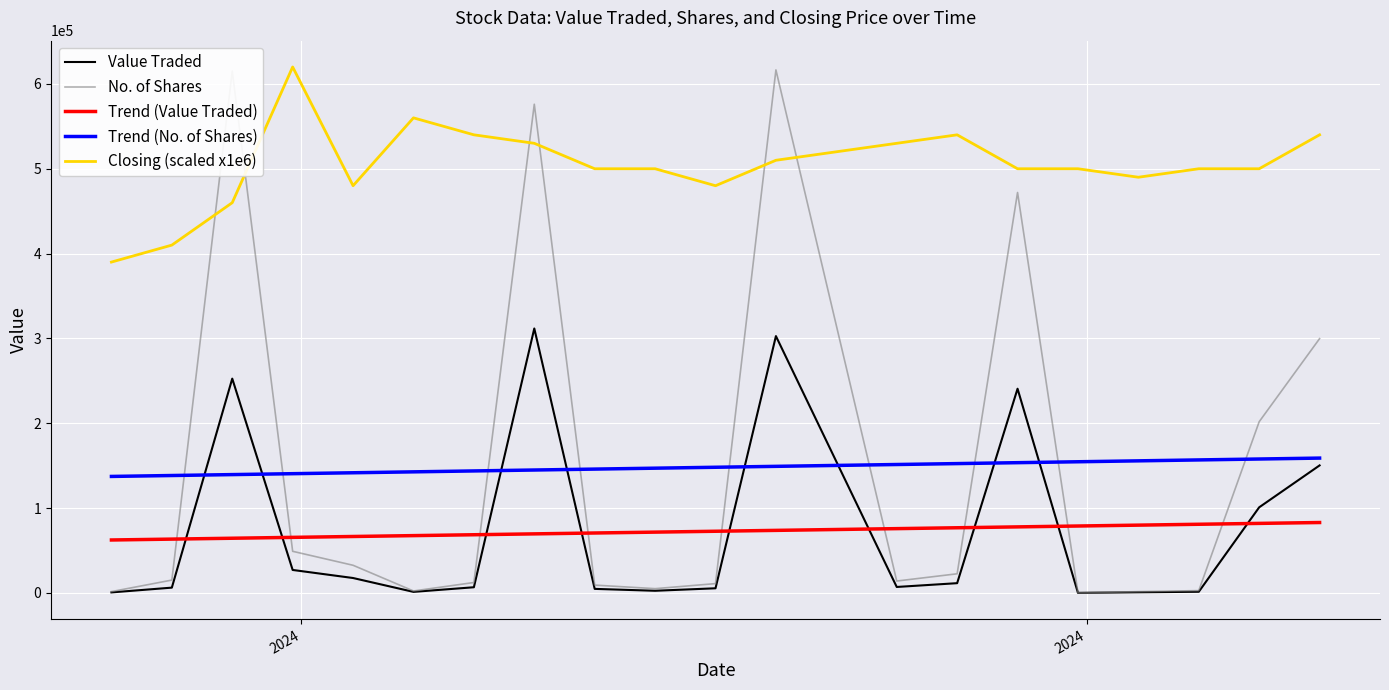

What is the maximum value for Trend (No. of Shares)?

158919.3